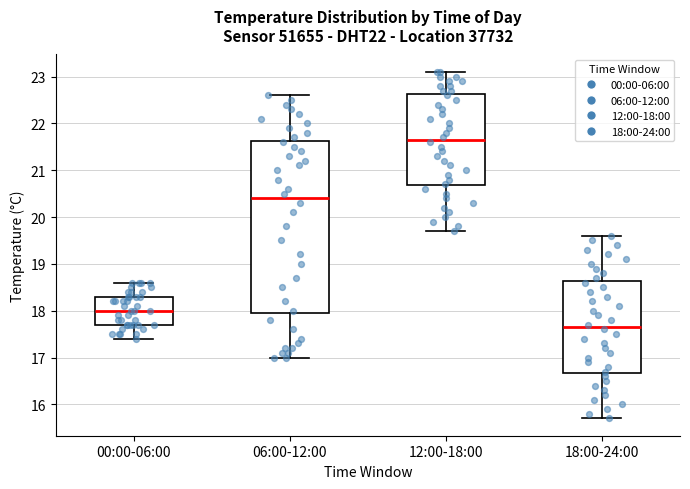

Where does the median line of the box for 12:00-18:00 sit on the y-axis? The values are not printed on the chart, so give them approximately, as read against the axis.

21.7